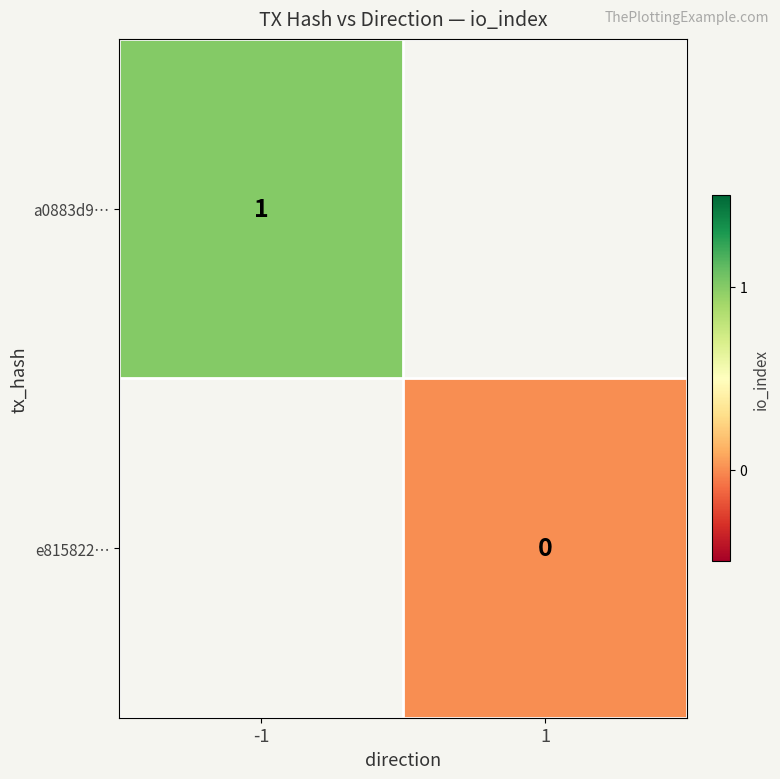

The a0883d9… series shows 2 at -1. True or false?

False